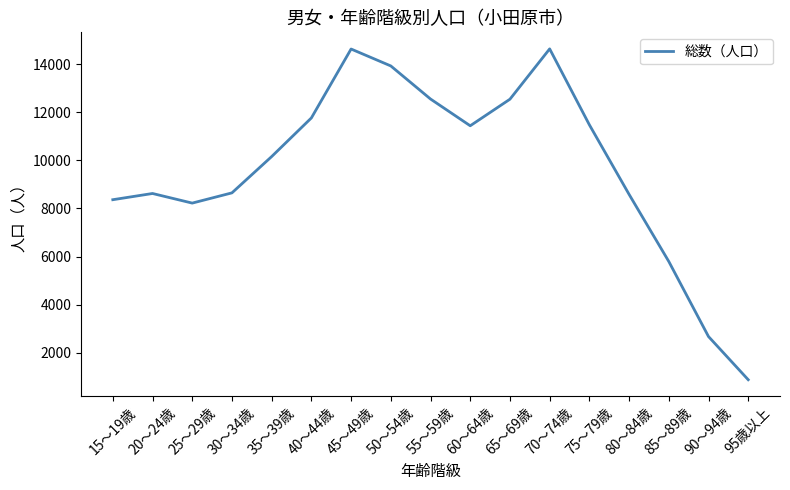

How many values are below 10160?

8